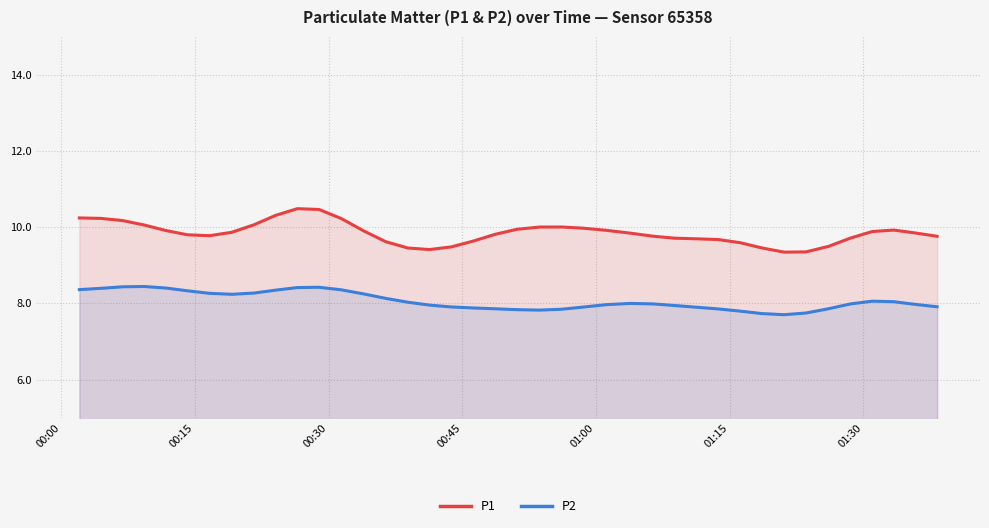

What is the maximum value shown in the chart?

10.5